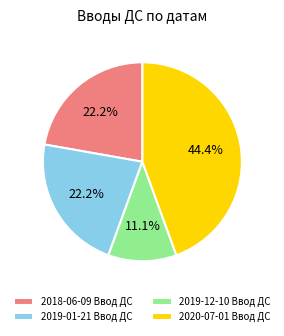

Between 2019-12-10 Ввод ДС and 2019-01-21 Ввод ДС, which is larger?

2019-01-21 Ввод ДС